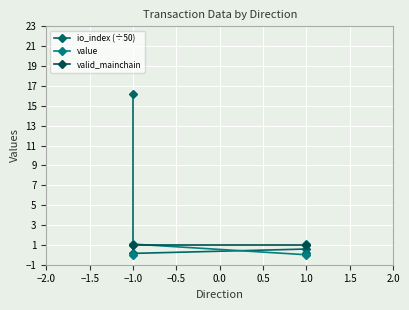

Which series ends up on top after the final intersection of valid_mainchain and io_index (÷50)?

valid_mainchain